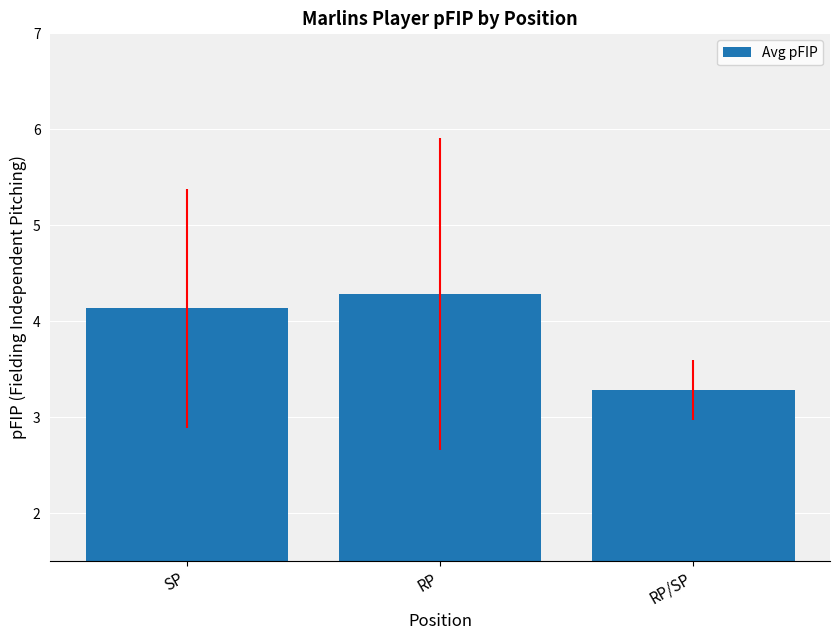

Reading left to right, transcribe all the data shown in this chart.

4.1	4.3	3.3